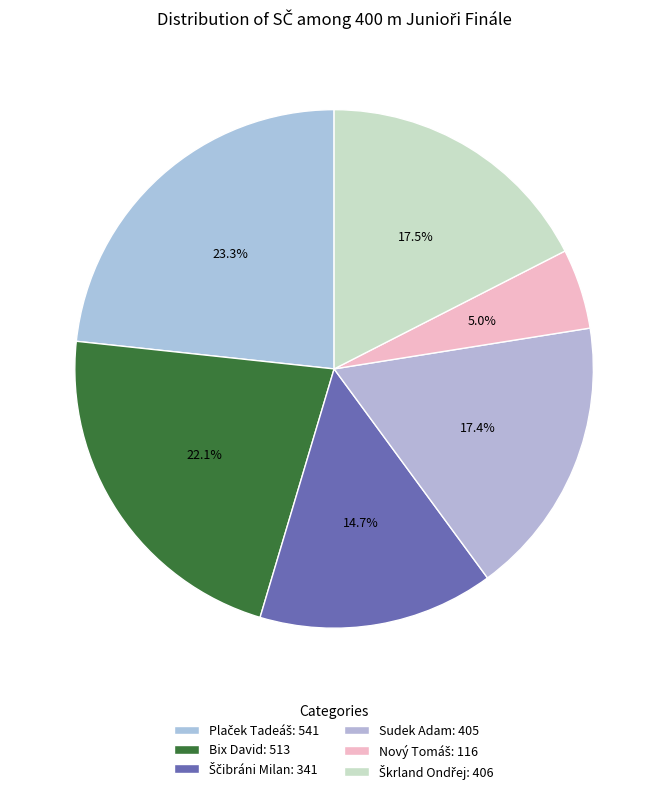

What is the change in value from Bix David to Nový Tomáš?

-397